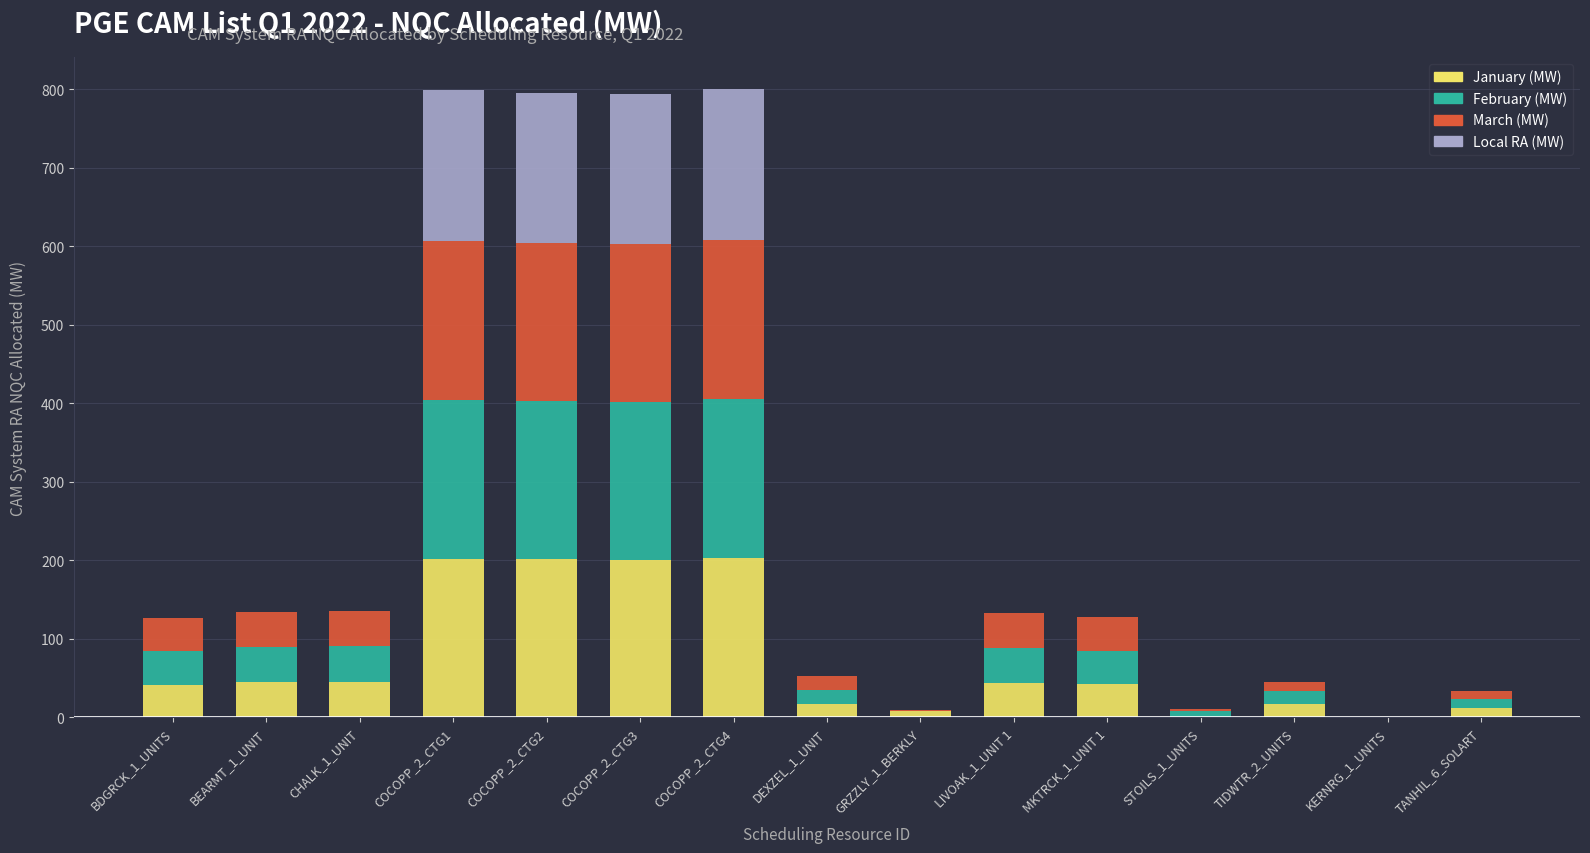

What is the highest value of the January (MW) series?

203.1